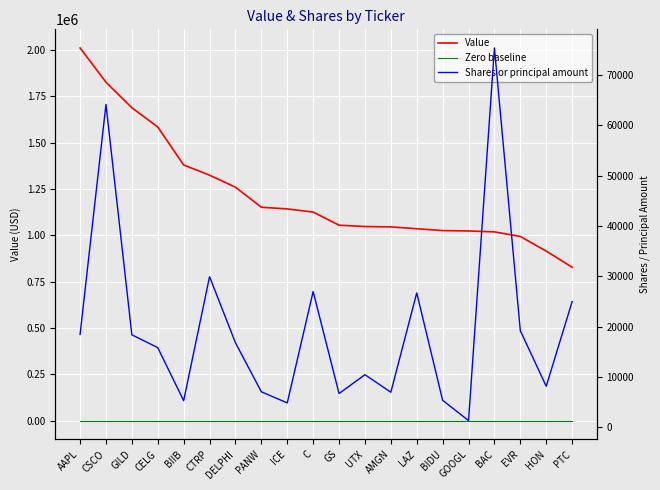

How many categories are shown in the chart?

20